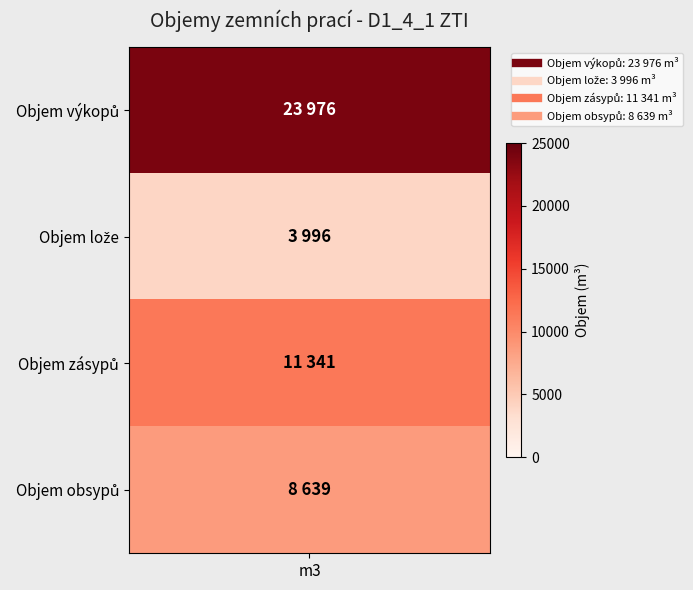

Where is the data nearest to the value 13986?

V_zas